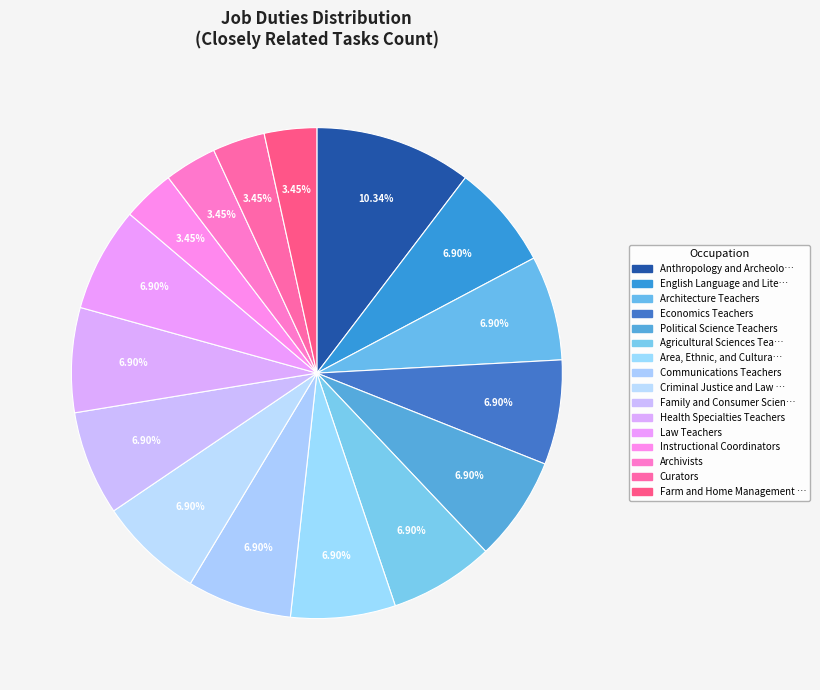

Rank the categories by value from lowest to highest.

Instructional Coordinators, Archivists, Curators, Farm and Home Management Educators, English Language and Literature Teachers, Architecture Teachers, Economics Teachers, Political Science Teachers, Agricultural Sciences Teachers, Area, Ethnic, and Cultural Studies Teachers, Communications Teachers, Criminal Justice and Law Enforcement Teachers, Family and Consumer Sciences Teachers, Health Specialties Teachers, Law Teachers, Anthropology and Archeology Teachers